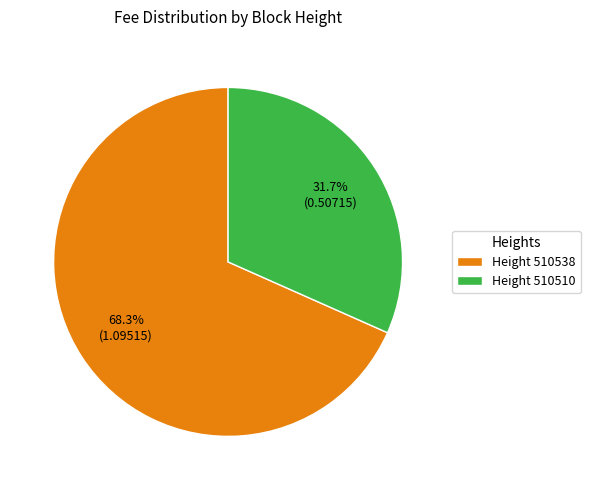

How many slices are in this pie chart?

2